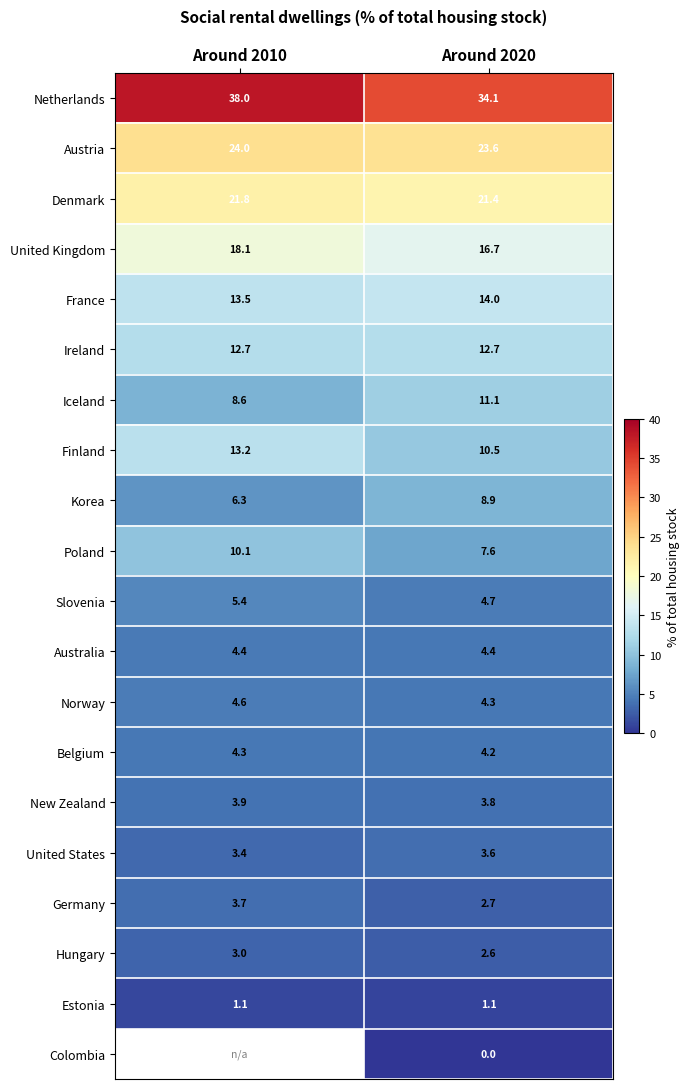

What value does the United States series have at Around 2020?

3.6